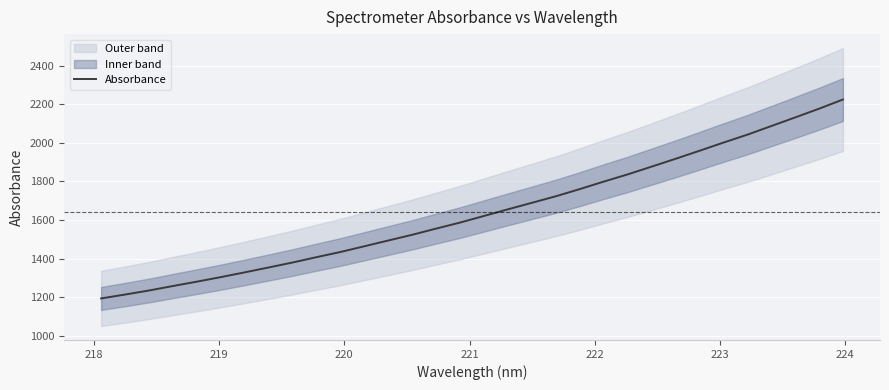

What is the greatest value displayed?

2224.7